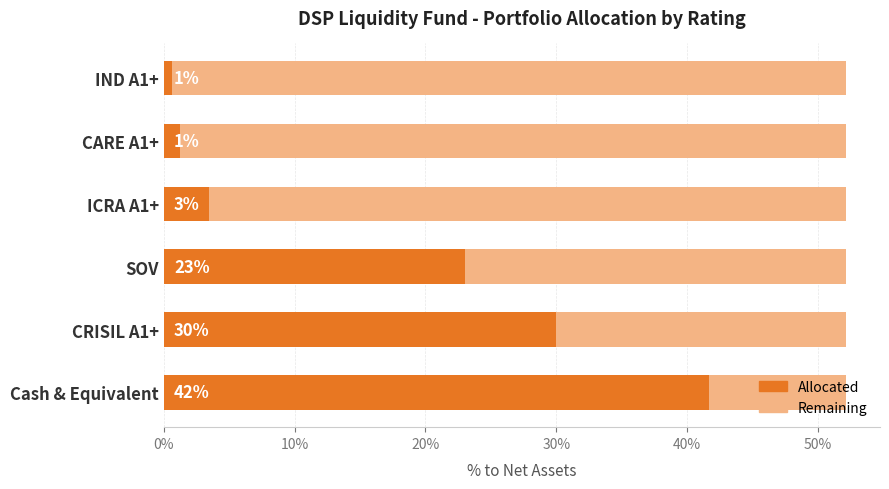

What is the label of the 1st bar from the right?

IND A1+